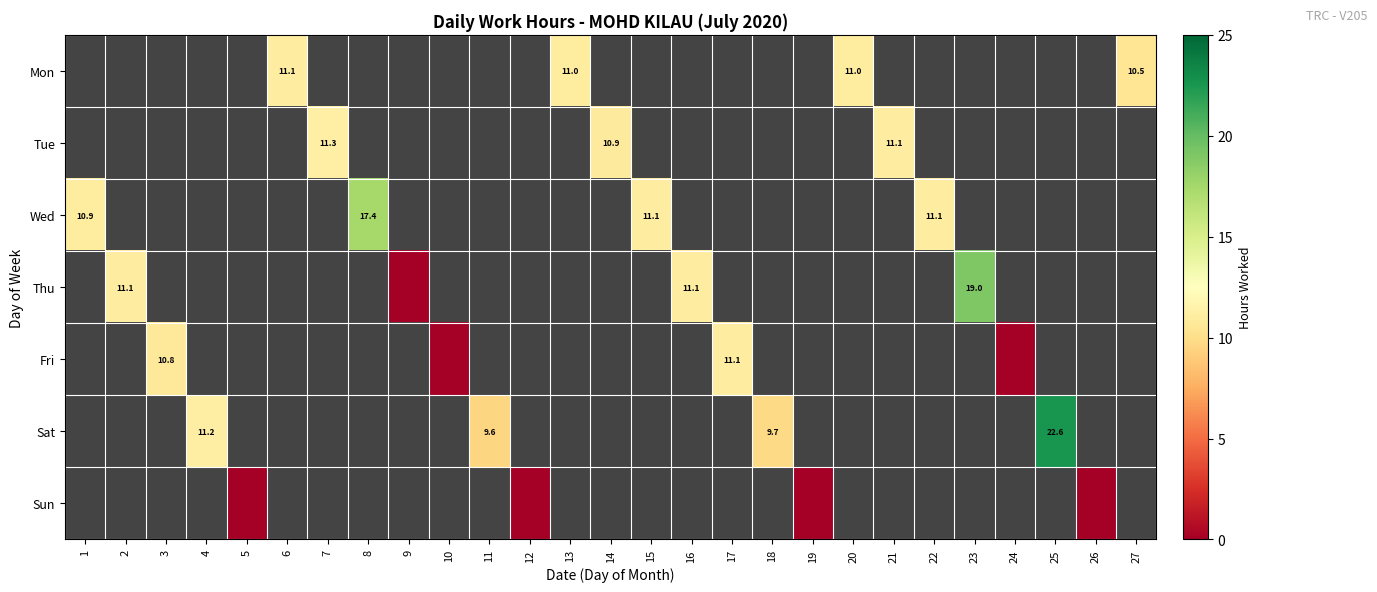

Count the Tue values in the range 11 to 12.

2